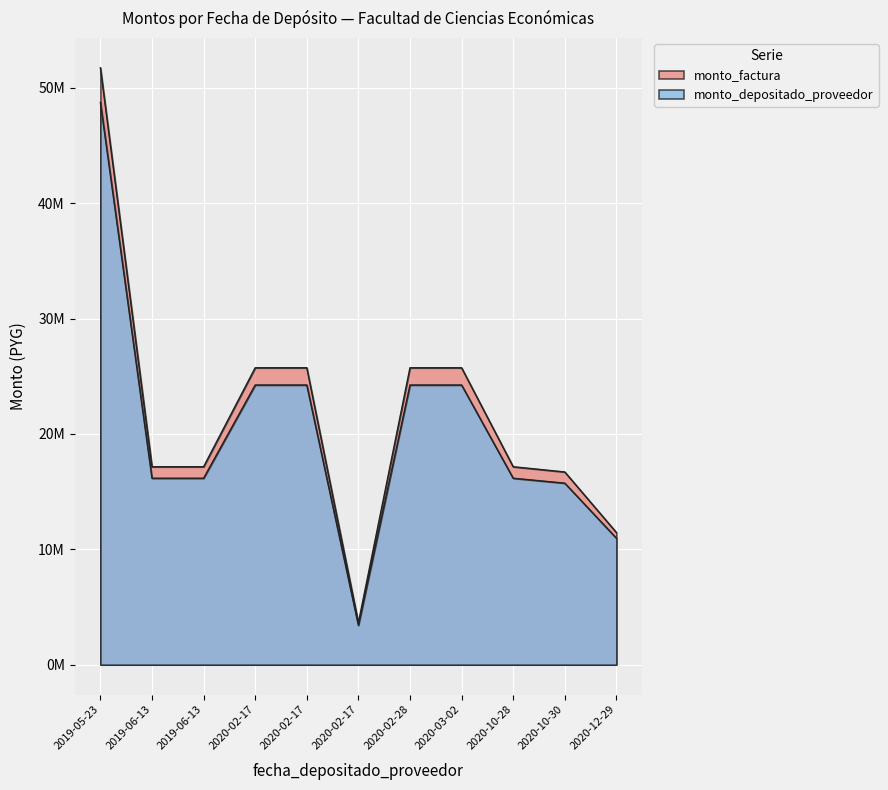

True or false: monto_factura and monto_depositado_proveedor intersect in this chart.

False